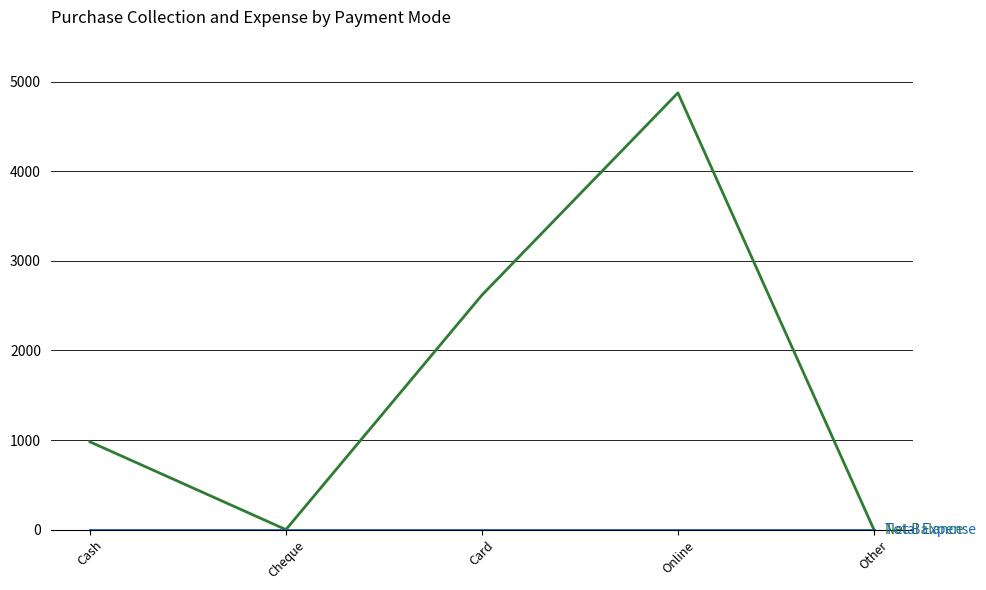

What is the spread (max minus min) of values at Card?

2618